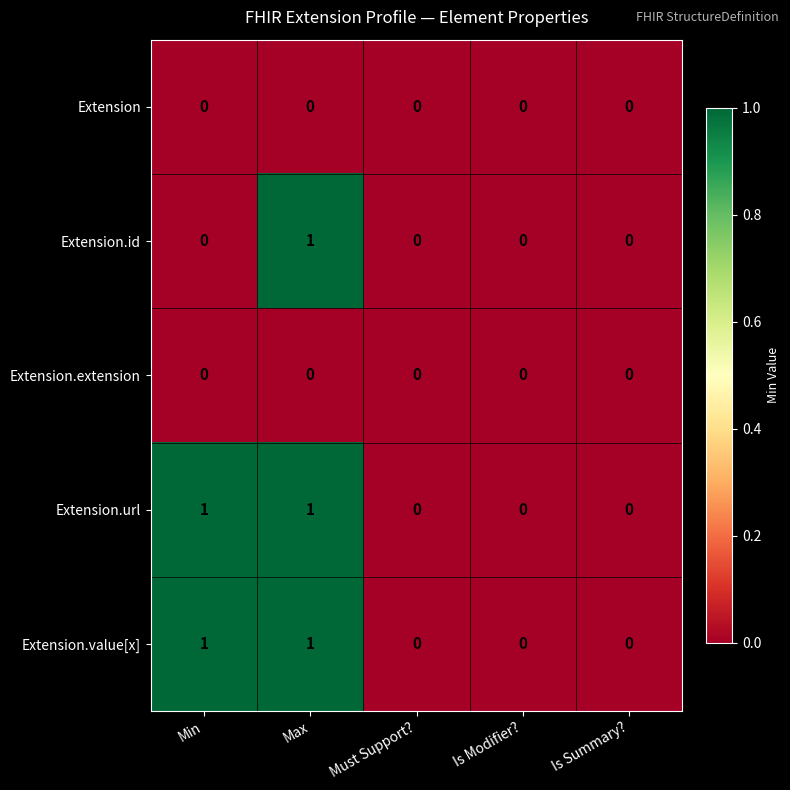

How many categories are shown in the chart?

5